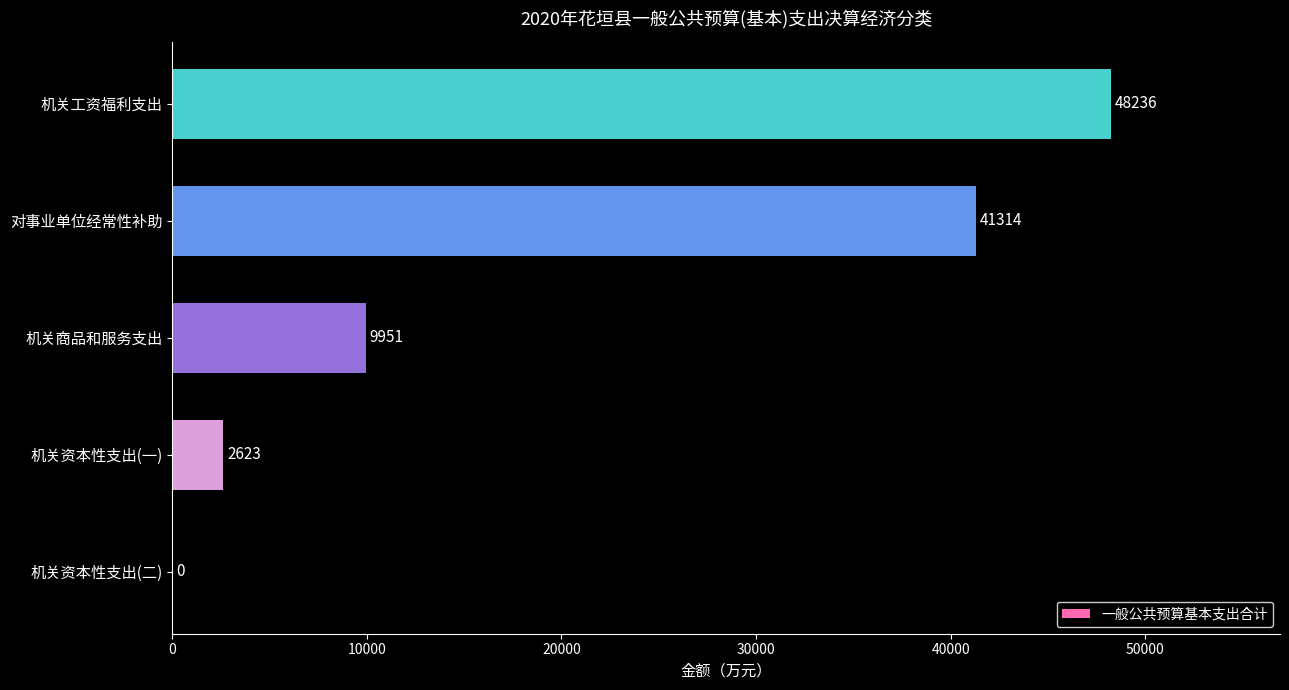

How many distinct data groups are displayed?

1